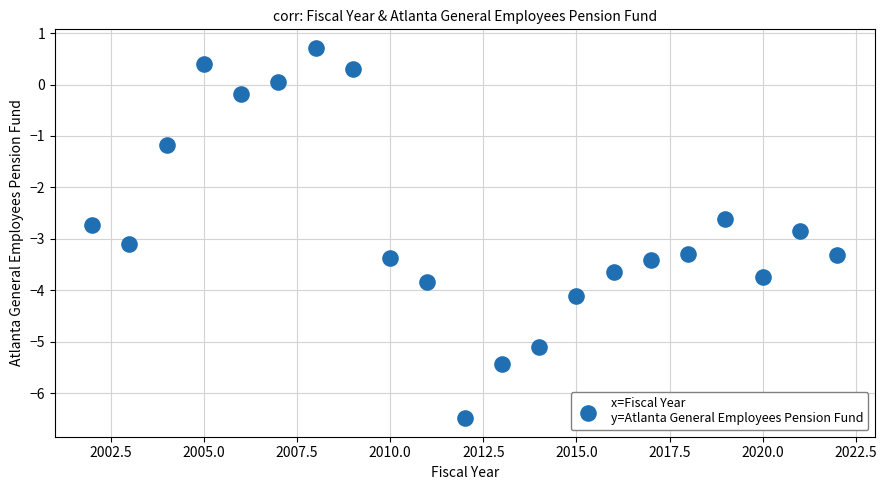

What Y value in the scatter plot is closest to -2?

-2.6